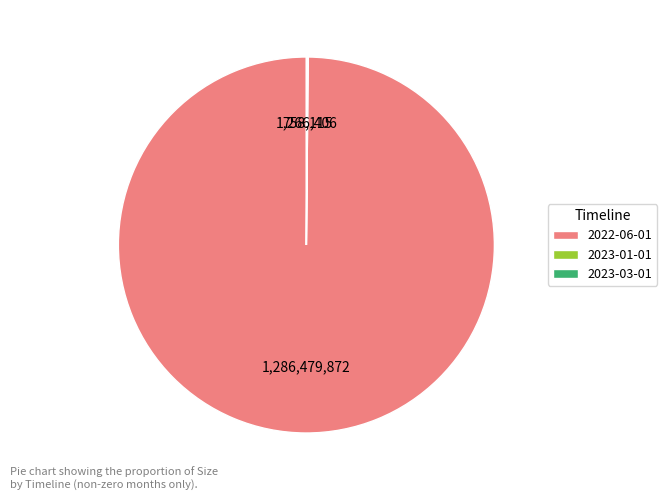

What is the largest slice in the pie chart?

2022-06-01